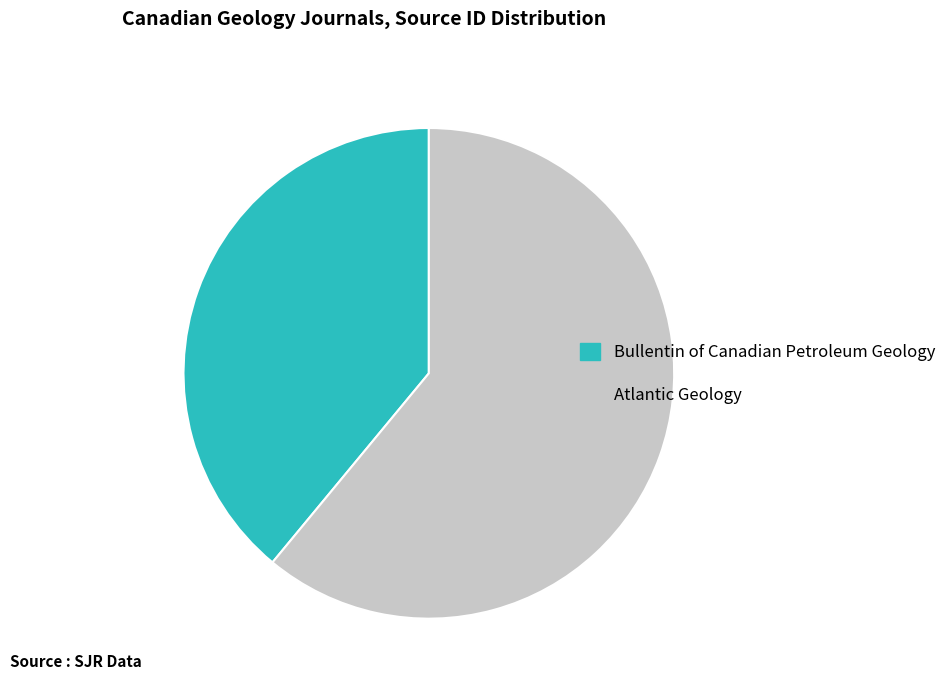

Which has a higher value, Atlantic Geology or Bullentin of Canadian Petroleum Geology?

Atlantic Geology